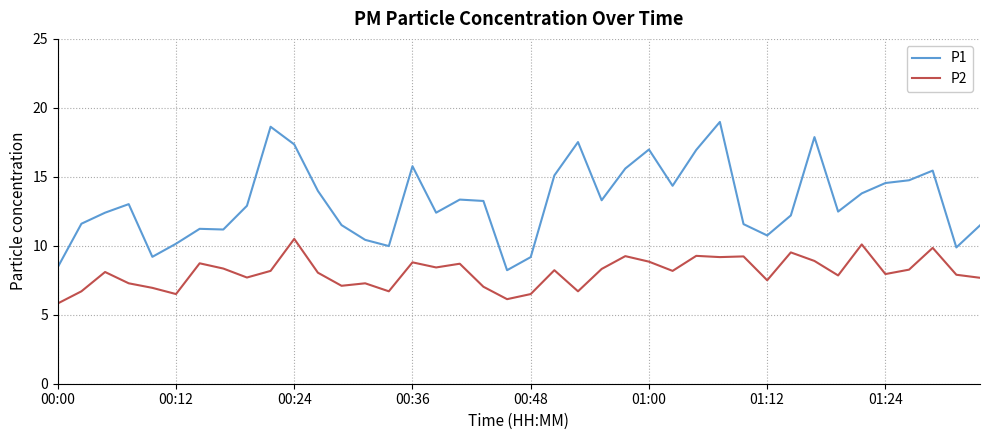

What is the average value of the P1 series?

13.2